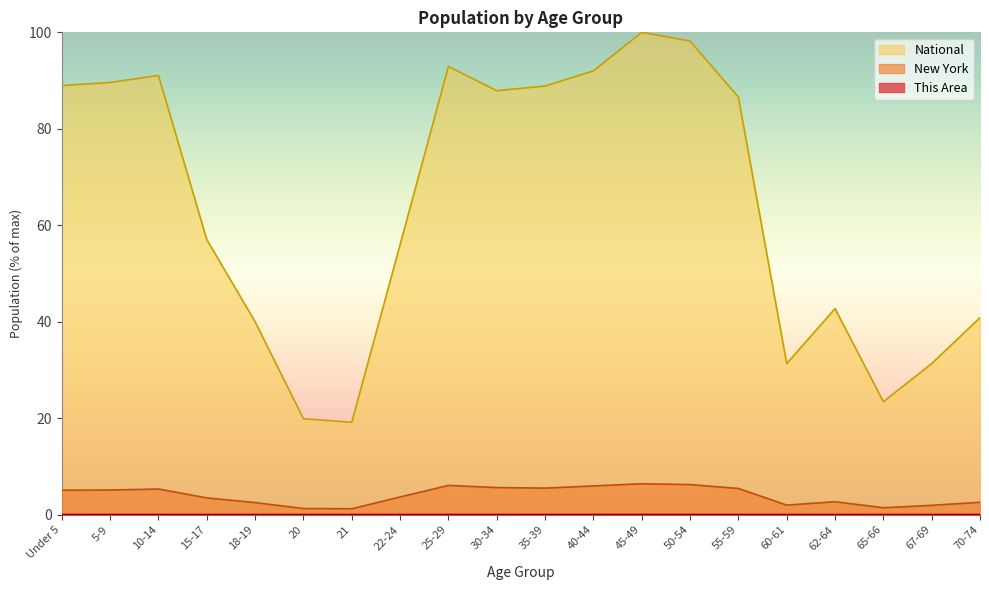

Which series has the largest total across all categories?

National